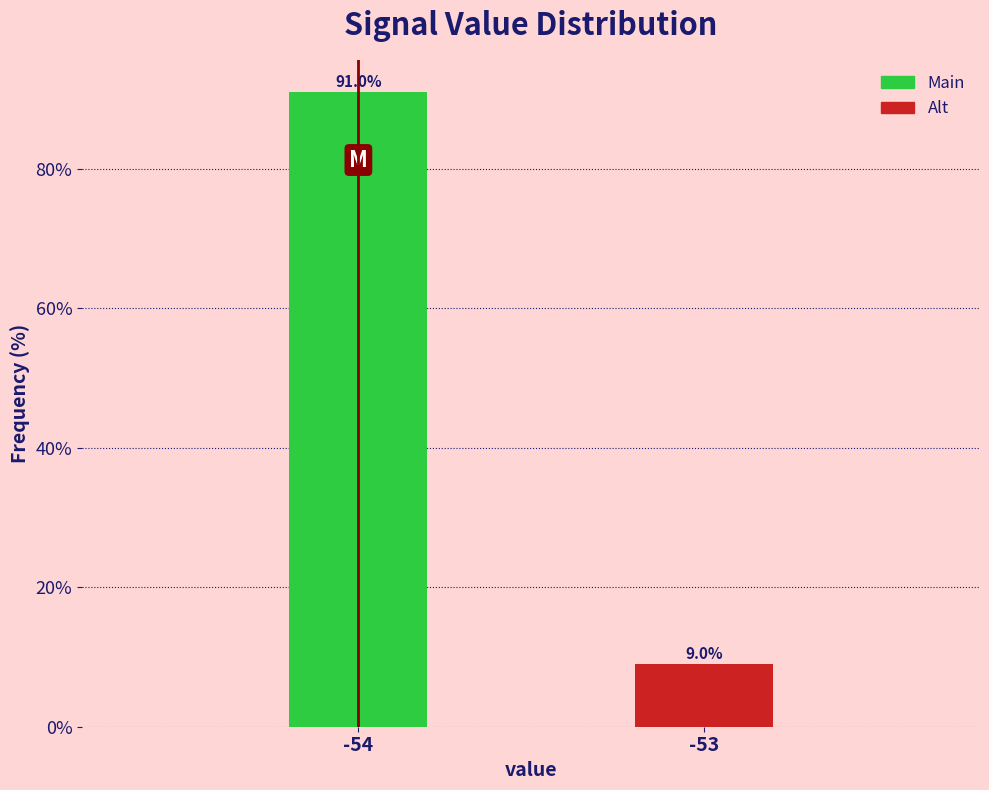

Reading left to right, what are all the values shown in this chart?

-54=91.0	-53=9.0